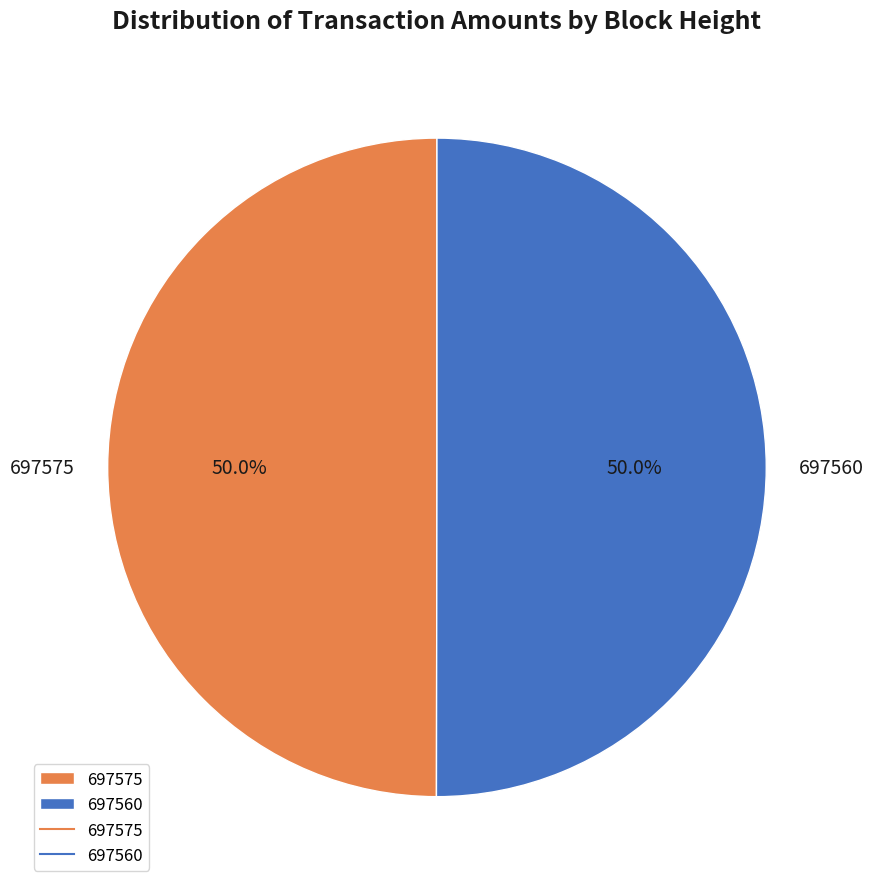

Approximately how many times larger is the value at 697575 compared to 697560?

1.0